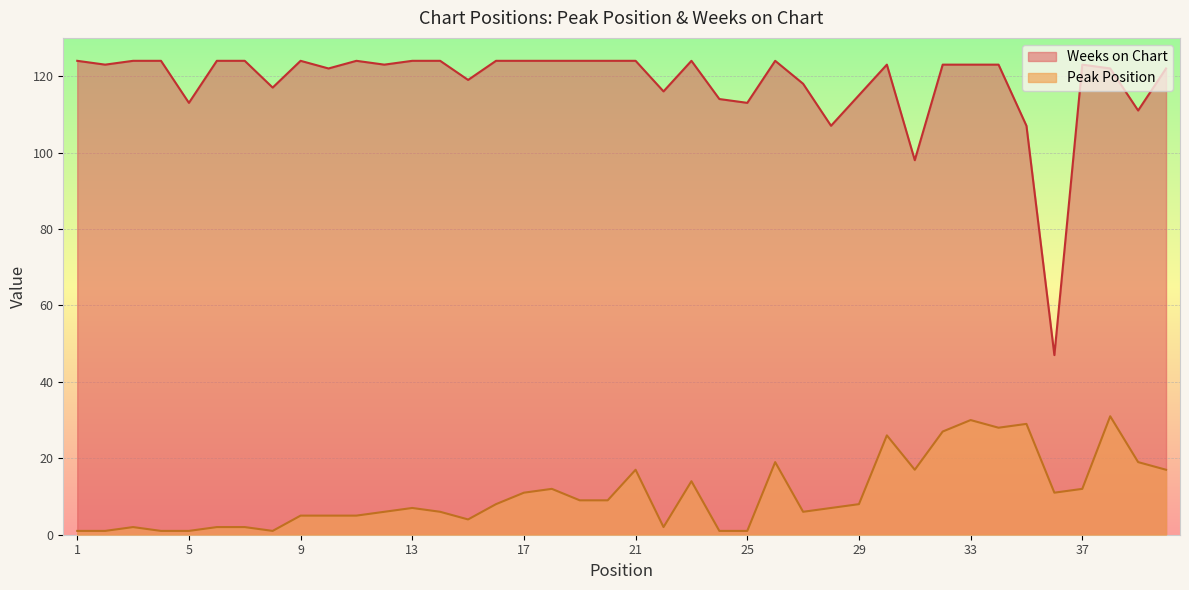

Between 7 and 15, which series saw the biggest shift?

Weeks on Chart